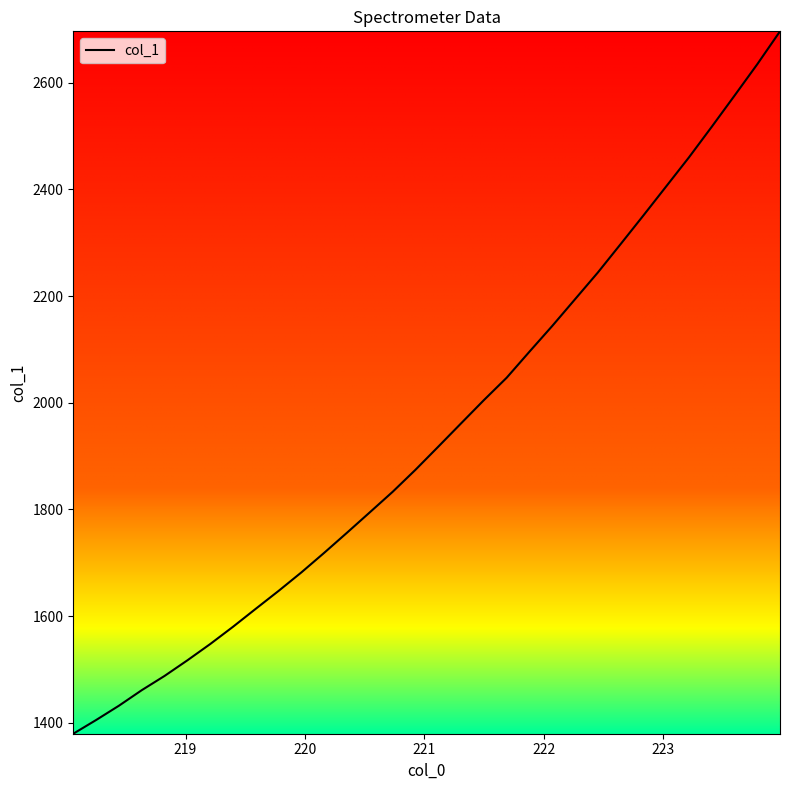

What is the smallest value displayed?

1379.4